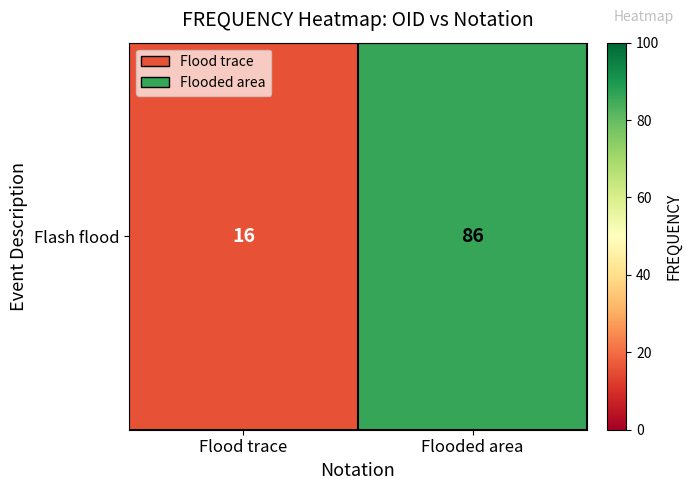

Where is the data nearest to the value 51?

Flood trace